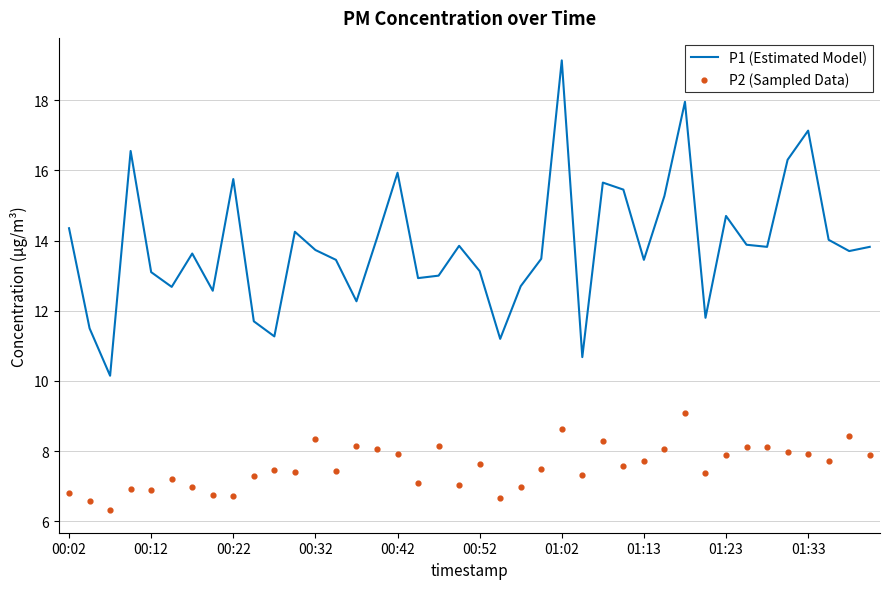

Which series contains the highest Y value?

P1 (Estimated Model)